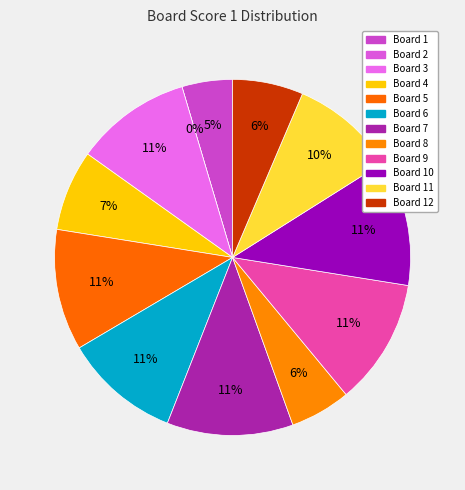

To the nearest percent, what portion does 9 represent?

11%